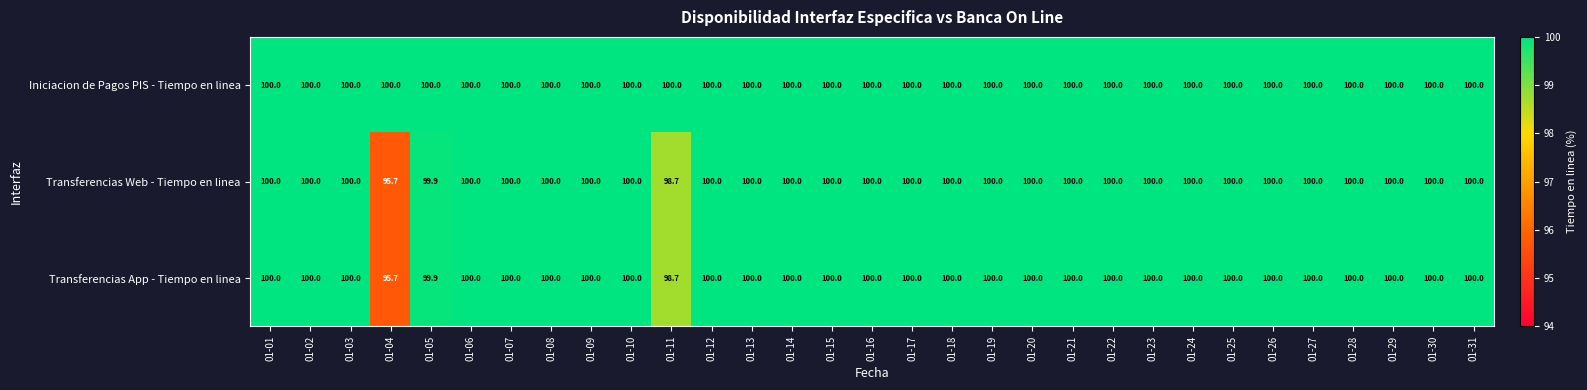

What is the greatest value displayed?

100.0